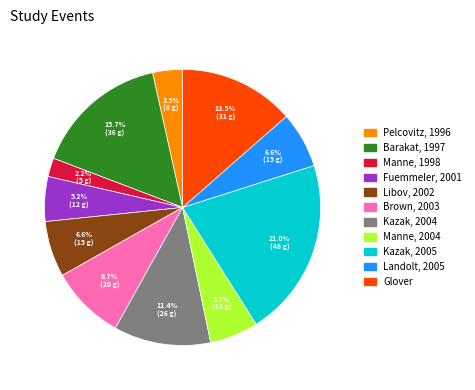

Which slice is the smallest?

Manne, 1998